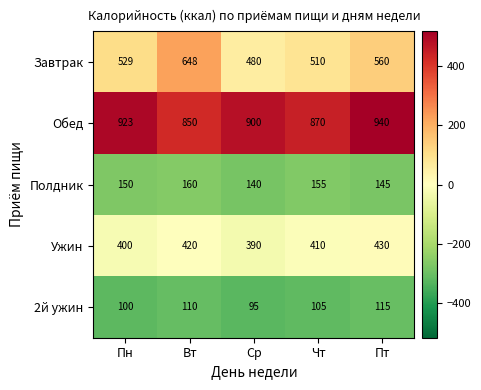

At which category does the chart reach its minimum across all series?

Ср